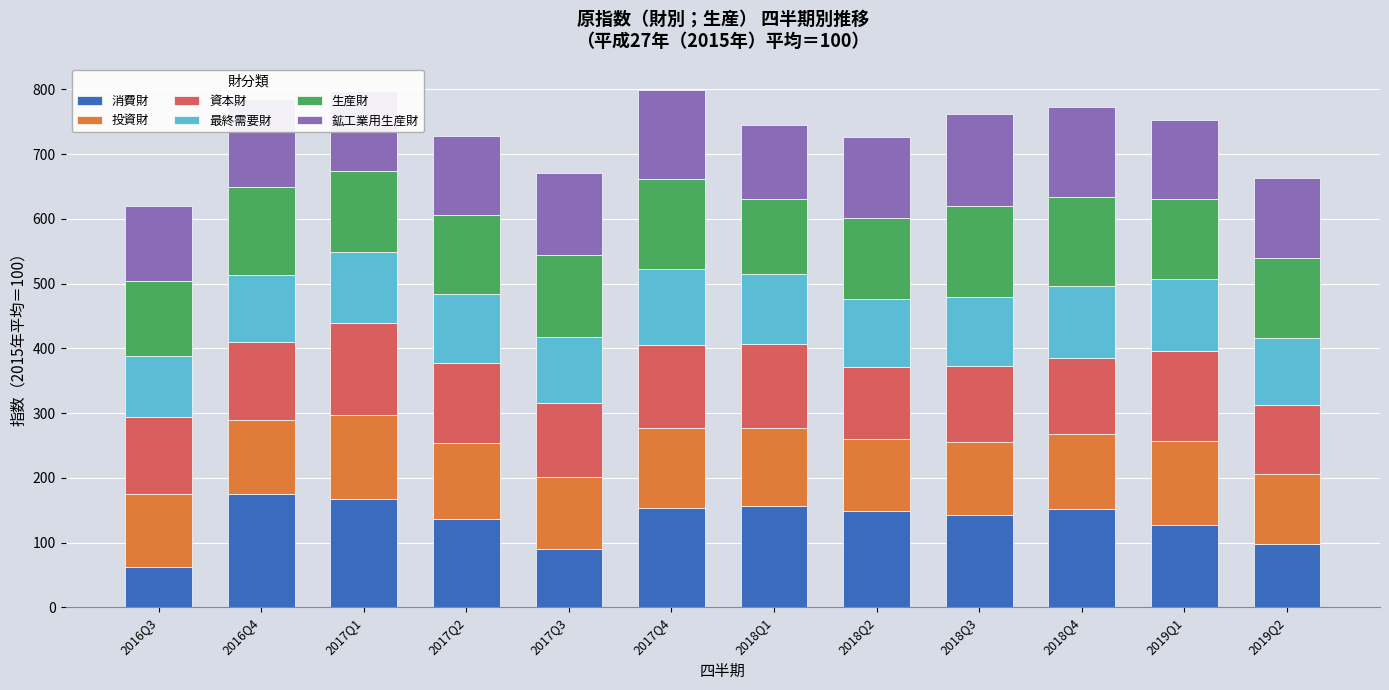

How many bars are there in total?

12